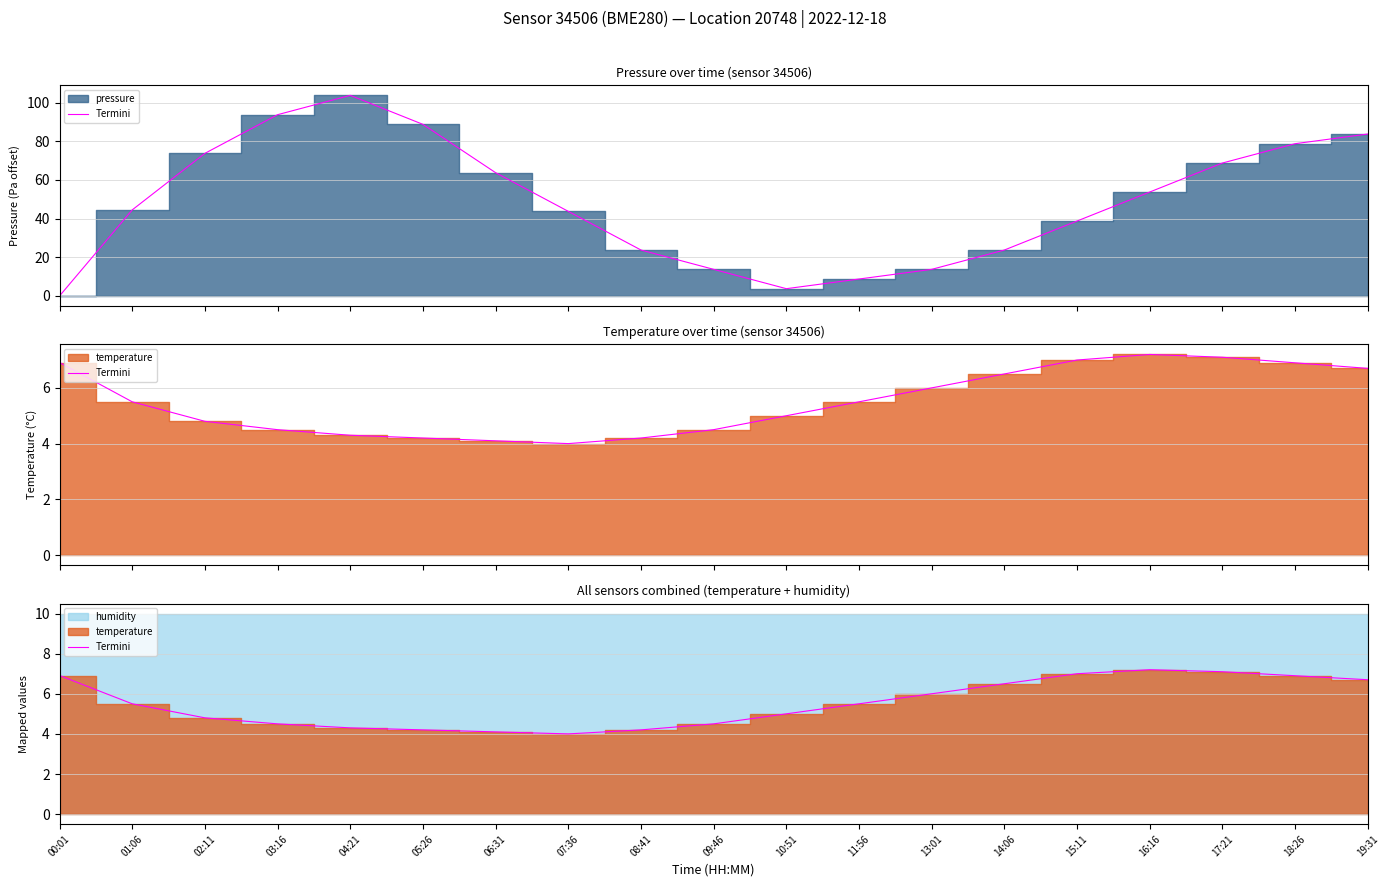

What is the label of the 4th point from the right?

16:16